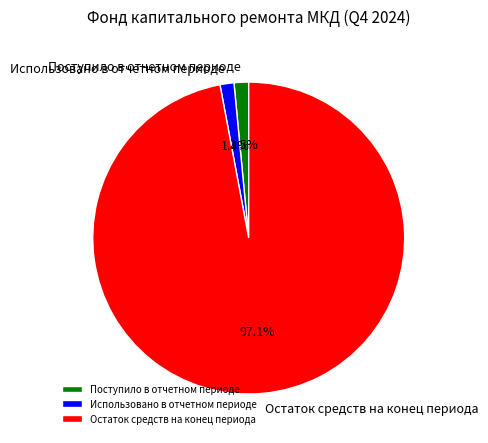

Count the number of slices in the pie.

3